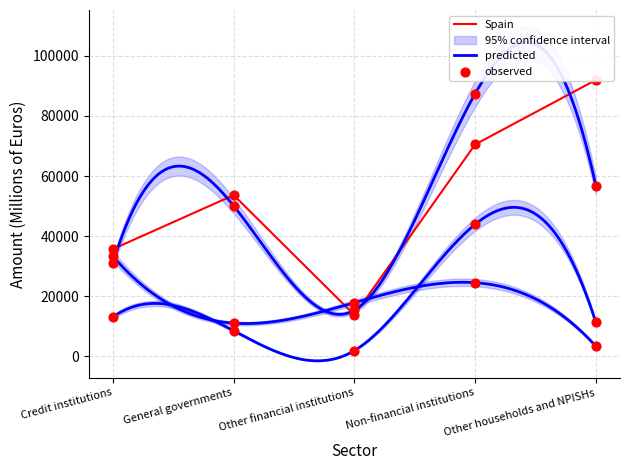

Which series reaches the maximum Y coordinate?

Spain